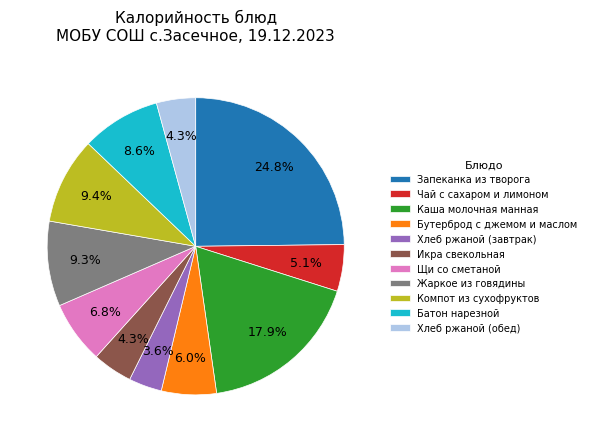

Combined, do Батон нарезной and Хлеб ржаной (обед) account for over 50%?

No